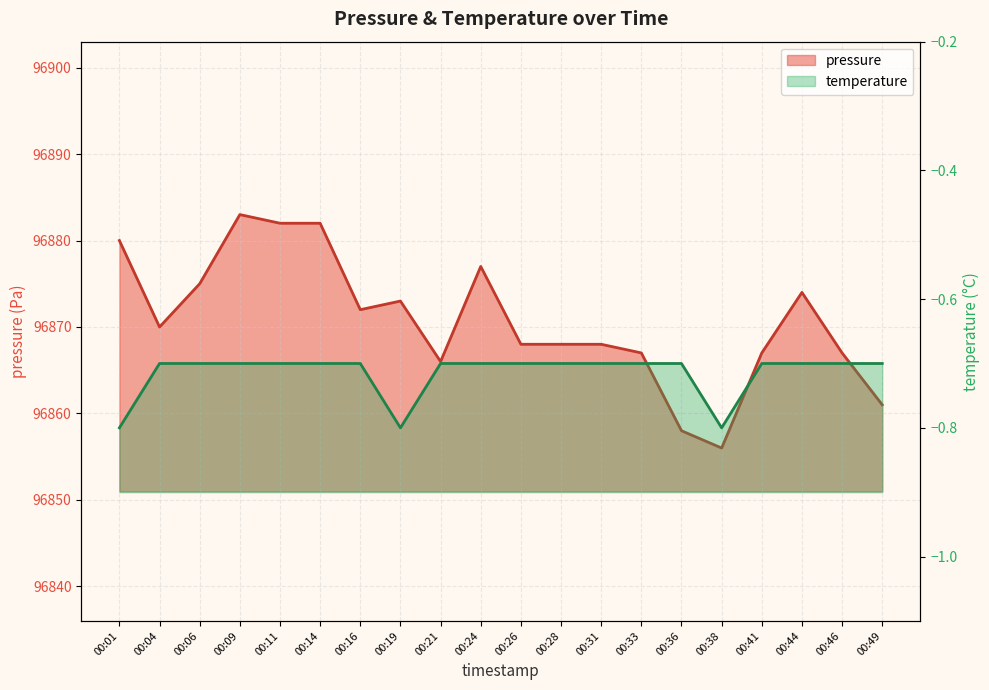

True or false: pressure and temperature intersect in this chart.

False